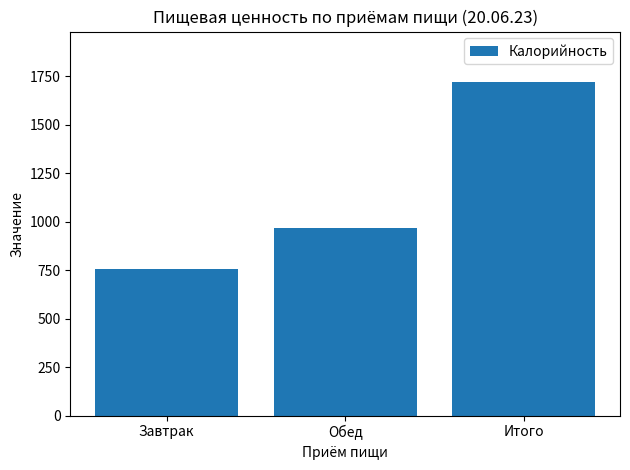

True or false: the data shows 965 at Обед.

True